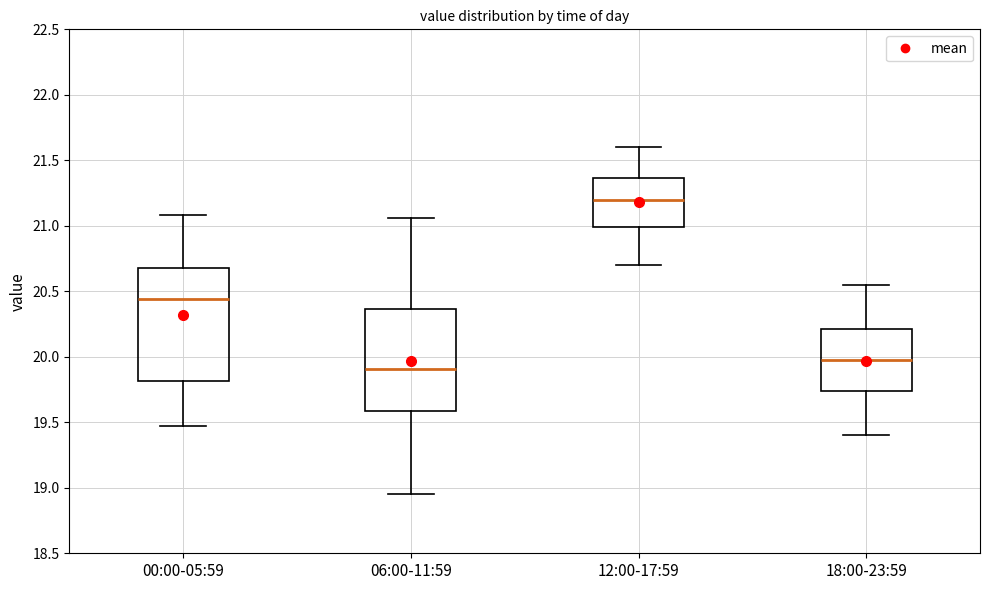

Where is the upper edge of the box for 12:00-17:59 on the y-axis? The values are not printed on the chart, so give them approximately, as read against the axis.

21.35